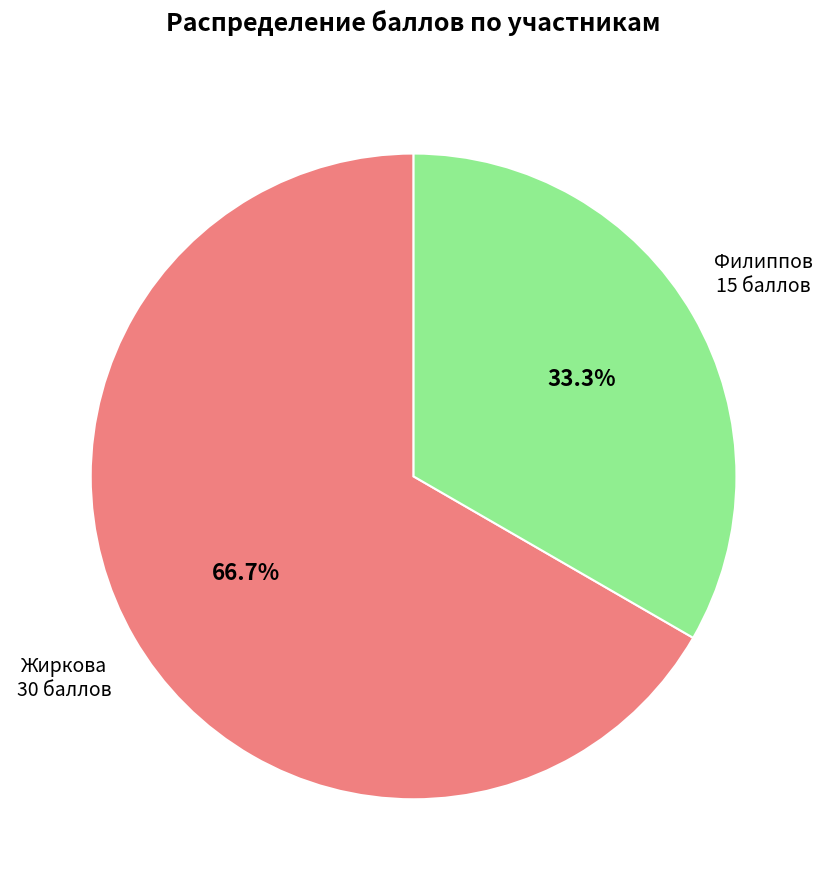

Which slice is the largest?

Жиркова